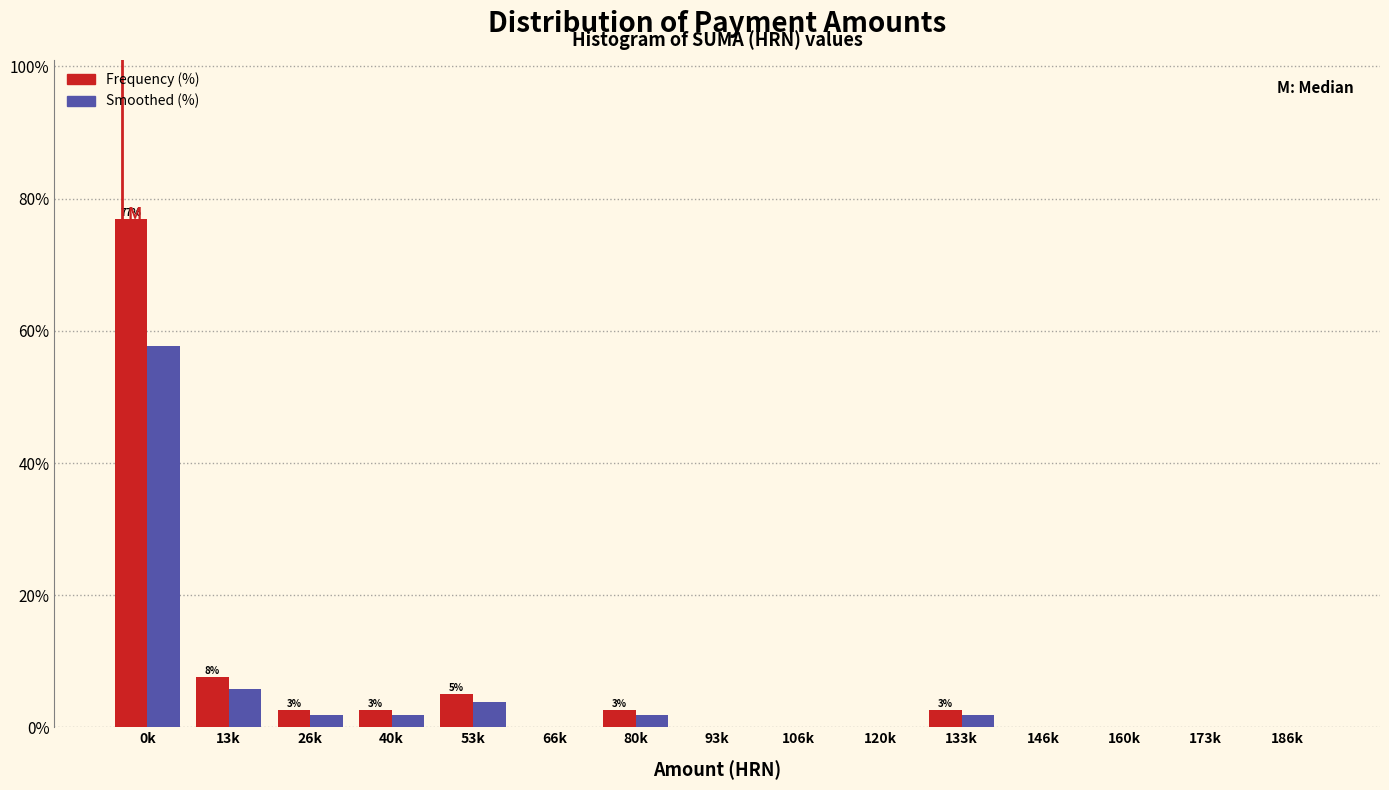

Reading left to right, what are all the values shown in this chart?

Frequency (%): 0k=76.9	13k=7.7	26k=2.6	40k=2.6	53k=5.1	66k=0.0	80k=2.6	93k=0.0	106k=0.0	120k=0.0	133k=2.6	146k=0.0	160k=0.0	173k=0.0	186k=0.0
Smoothed (%): 0k=57.7	13k=5.8	26k=1.9	40k=1.9	53k=3.8	66k=0.0	80k=1.9	93k=0.0	106k=0.0	120k=0.0	133k=1.9	146k=0.0	160k=0.0	173k=0.0	186k=0.0